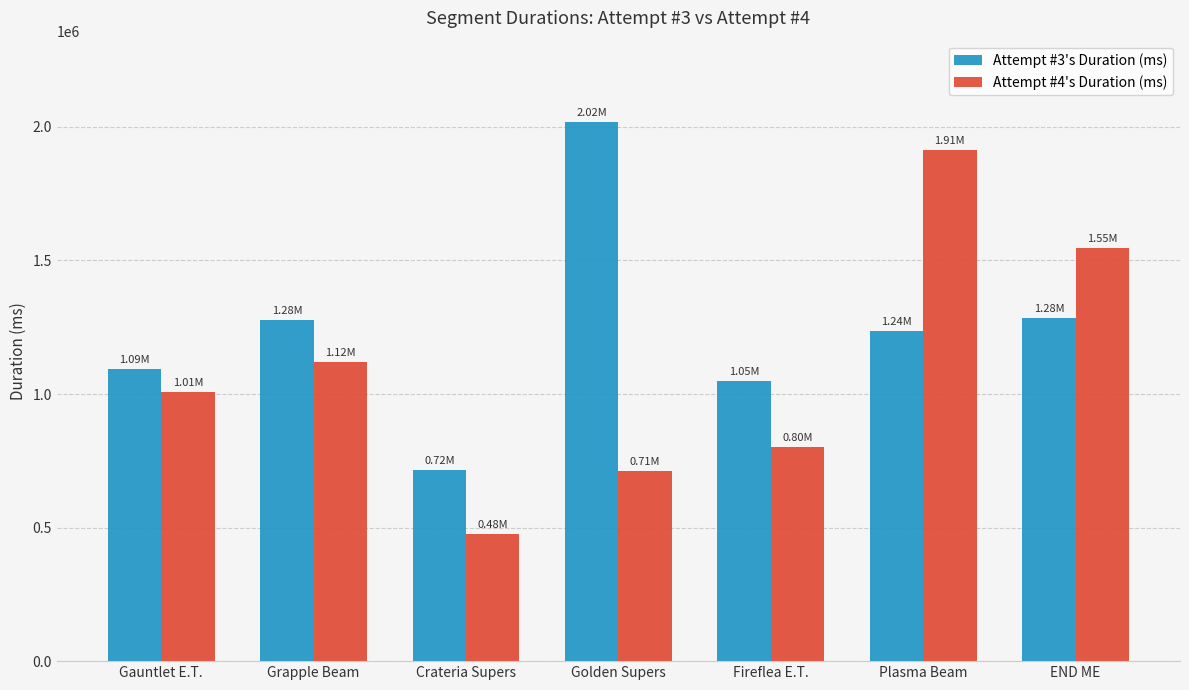

At how many categories does at least one series exceed 1475133?

3